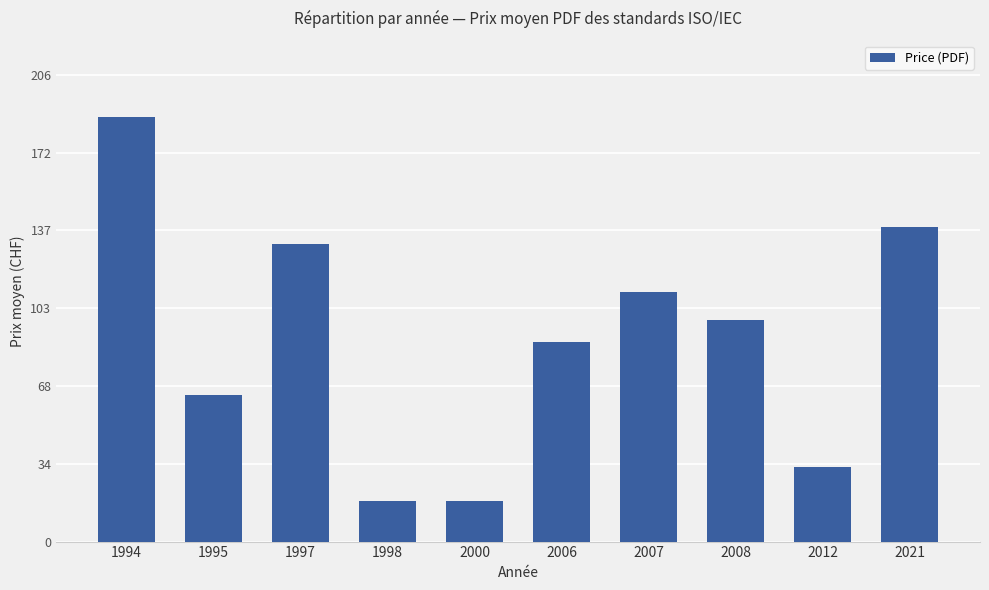

Approximately how many times larger is the value at 1997 compared to 2007?

1.2